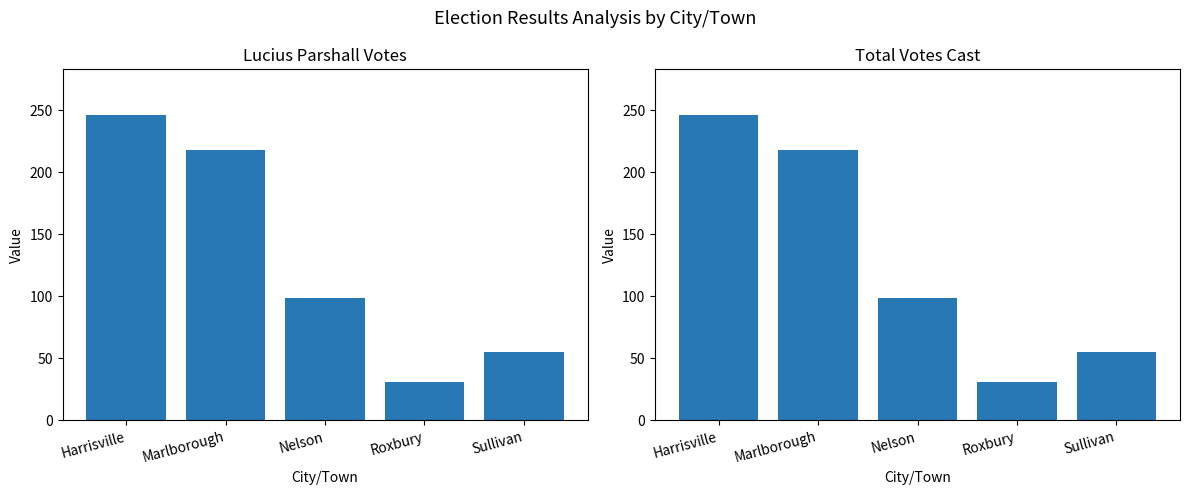

Reading left to right, transcribe all the data shown in this chart.

Lucius Parshall: Harrisville=246	Marlborough=218	Nelson=99	Roxbury=31	Sullivan=55
Total Votes Cast: Harrisville=246	Marlborough=218	Nelson=99	Roxbury=31	Sullivan=55